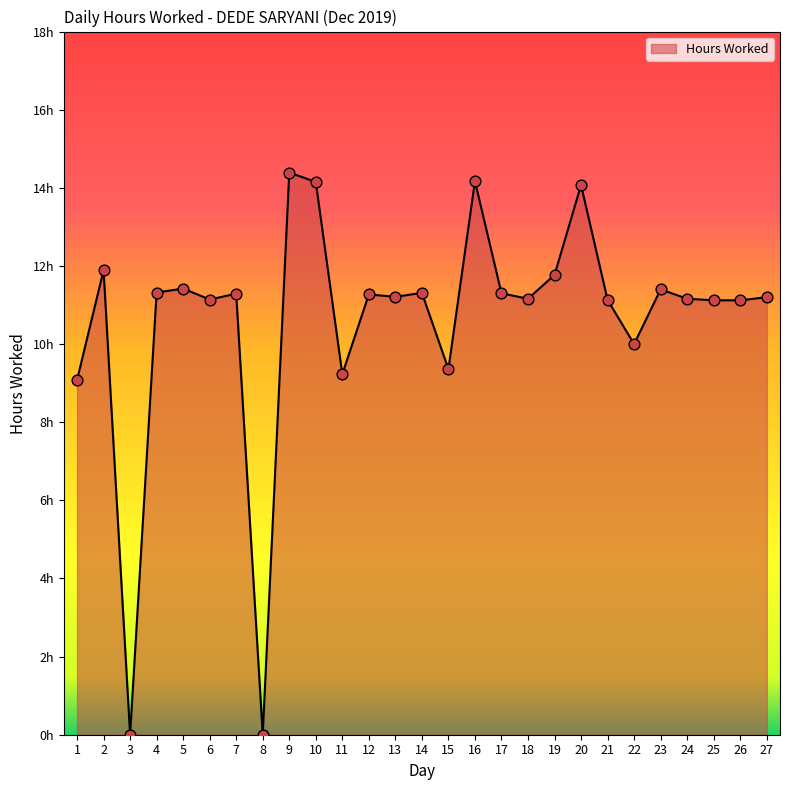

Approximately how many times larger is the value at 26 compared to 2?

0.9